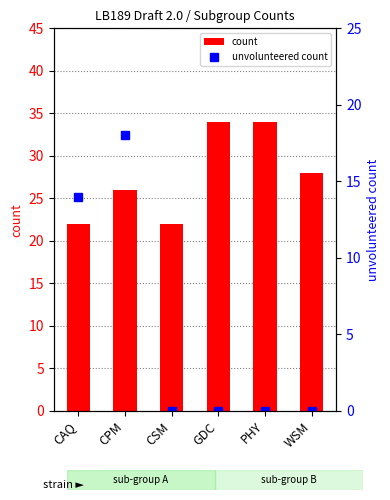

Which category has the lowest value across all series?

CSM